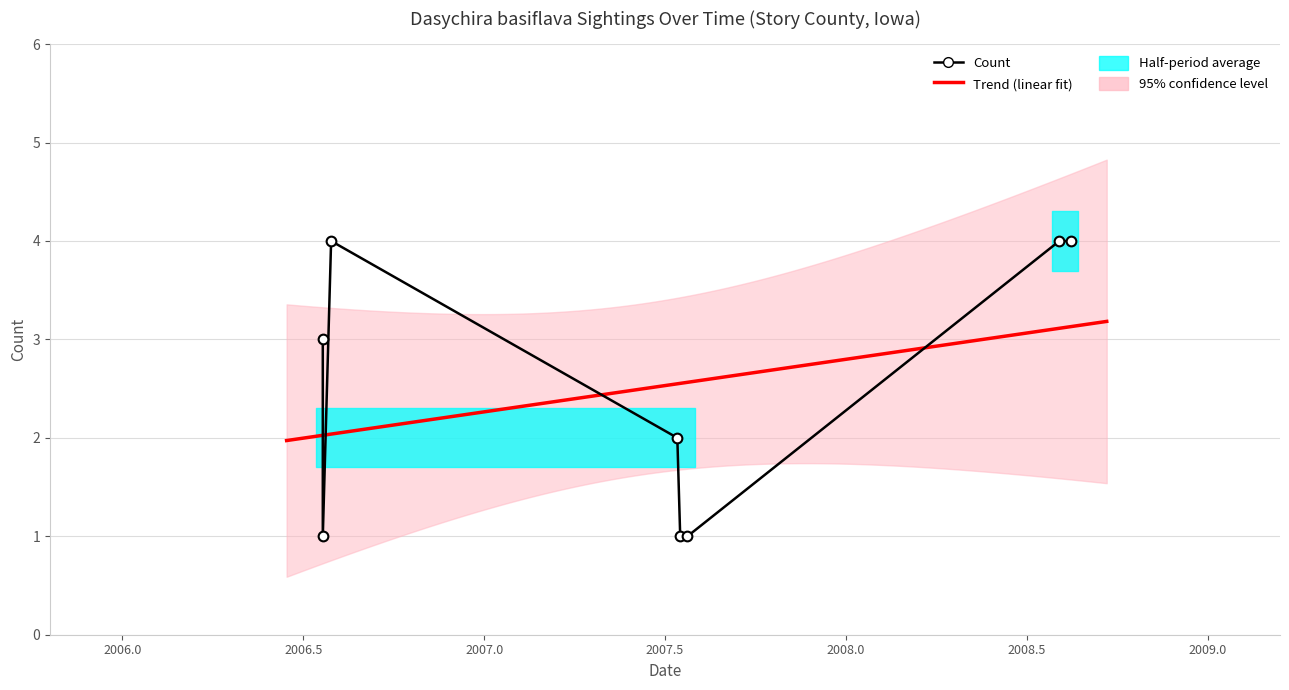

What is the minimum value shown in the chart?

1